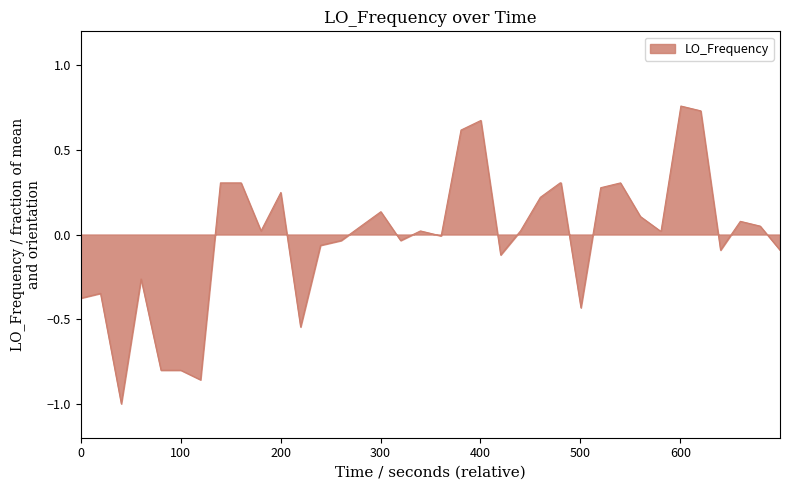

What is the difference between the maximum and minimum values?

1.8